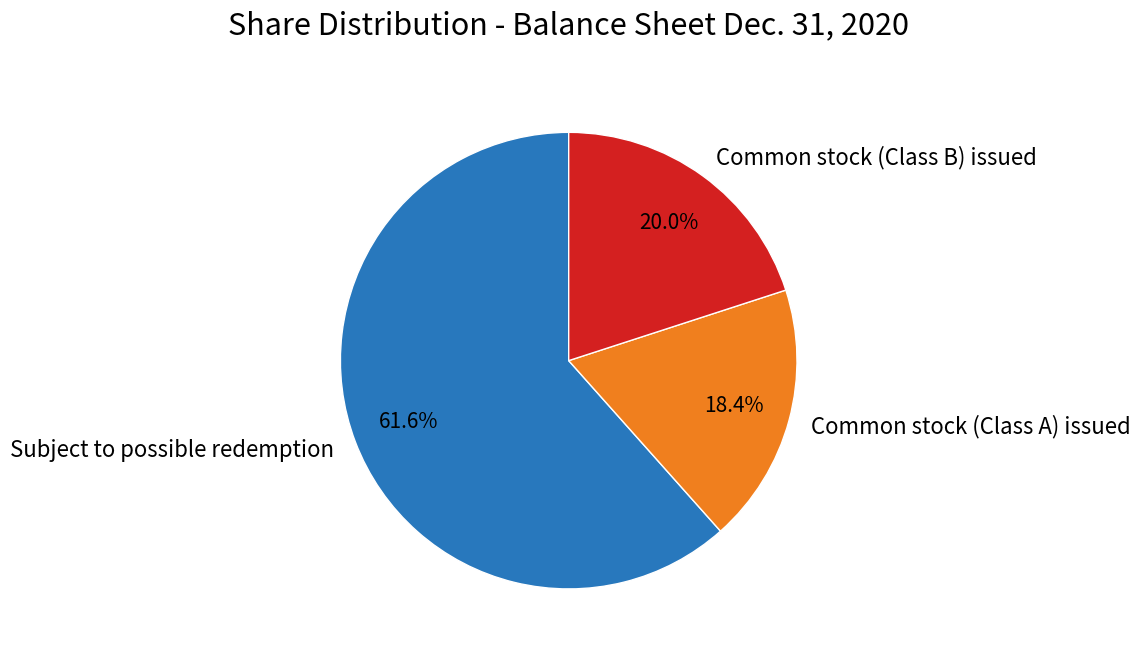

Between Common stock (Class A) issued and Subject to possible redemption, which is larger?

Subject to possible redemption